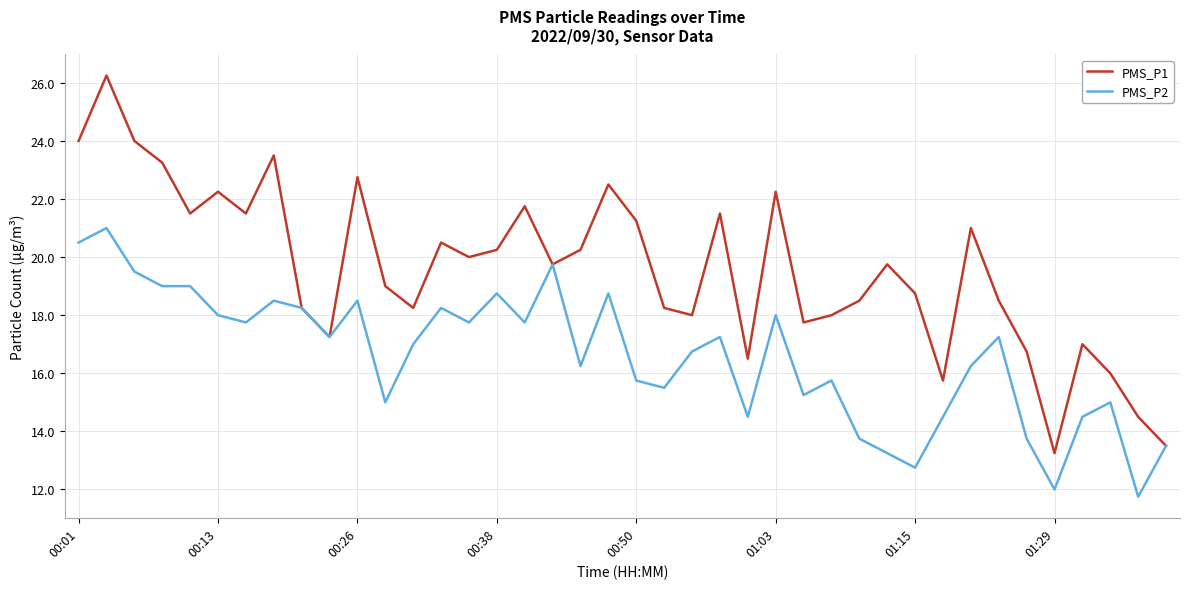

Which series has the largest total across all categories?

PMS_P1